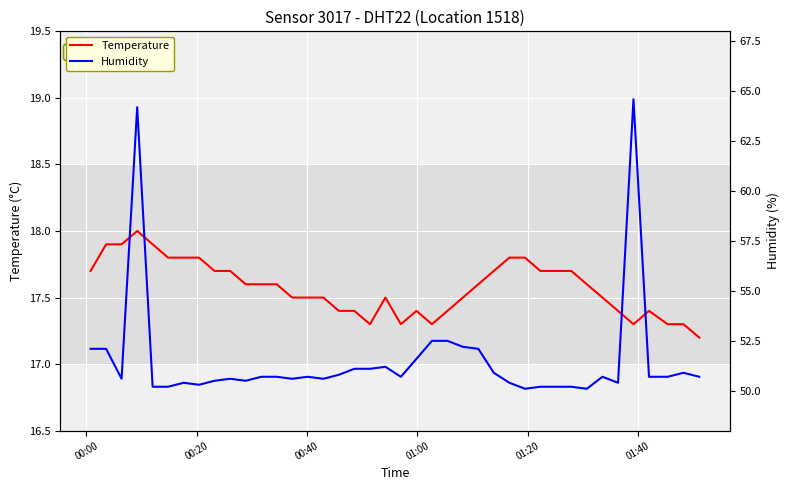

Reading left to right, extract all data points from this chart.

Temperature: 17.7	17.9	17.9	18.0	17.9	17.8	17.8	17.8	17.7	17.7	17.6	17.6	17.6	17.5	17.5	17.5	17.4	17.4	17.3	17.5	17.3	17.4	17.3	17.4	17.5	17.6	17.7	17.8	17.8	17.7	17.7	17.7	17.6	17.5	17.4	17.3	17.4	17.3	17.3	17.2
Humidity: 52.1	52.1	50.6	64.2	50.2	50.2	50.4	50.3	50.5	50.6	50.5	50.7	50.7	50.6	50.7	50.6	50.8	51.1	51.1	51.2	50.7	51.6	52.5	52.5	52.2	52.1	50.9	50.4	50.1	50.2	50.2	50.2	50.1	50.7	50.4	64.6	50.7	50.7	50.9	50.7